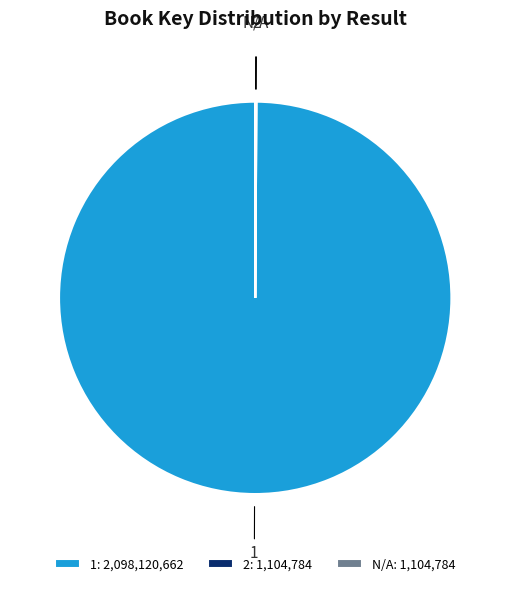

What percentage is the 1 slice, to the nearest percent?

100%